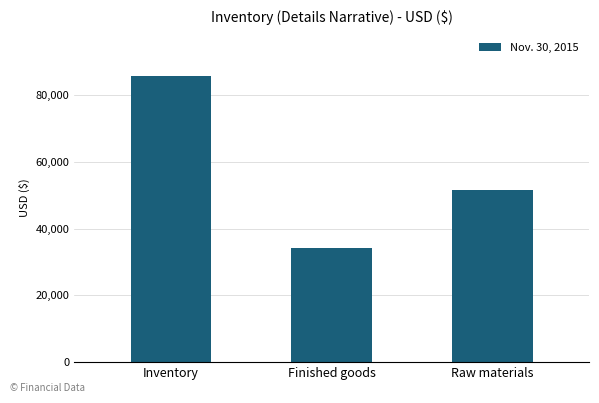

Reading left to right, extract all data points from this chart.

85770	34059	51711